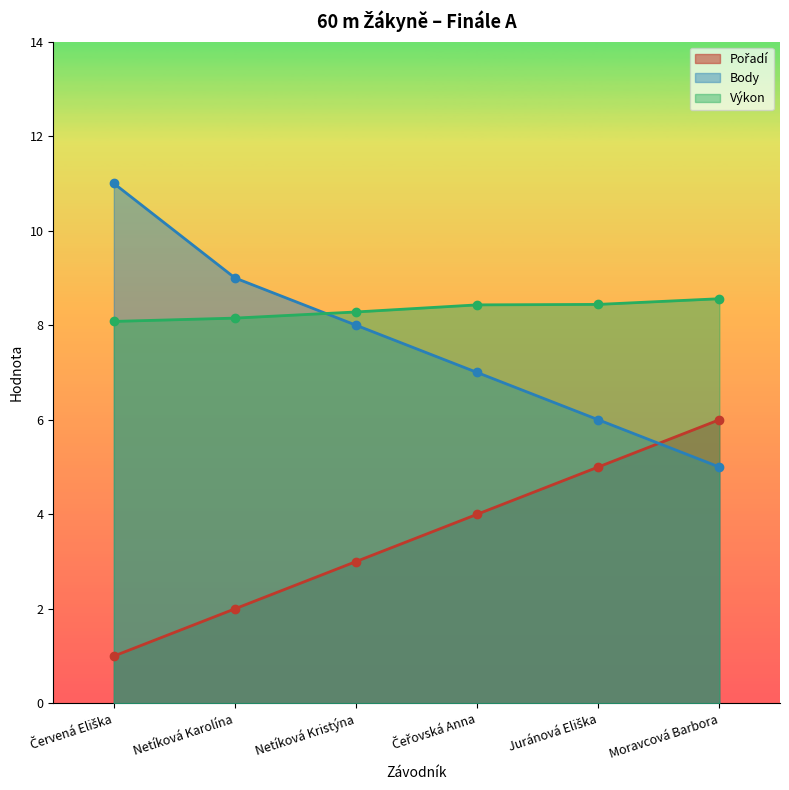

At how many categories does at least one series exceed 2?

6